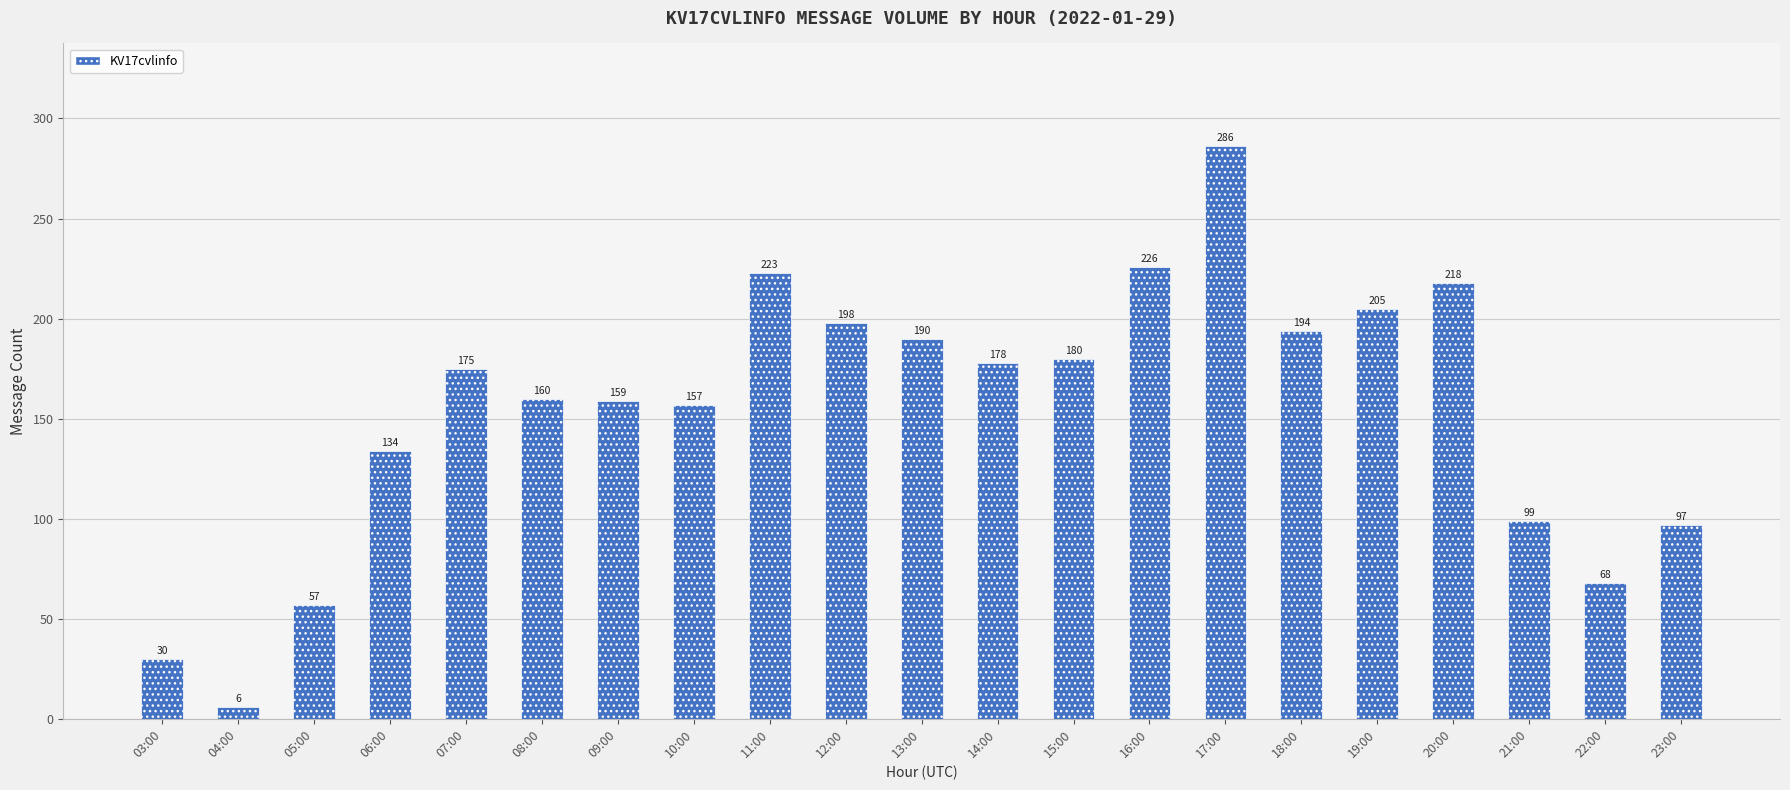

Does the chart contain any negative values?

No